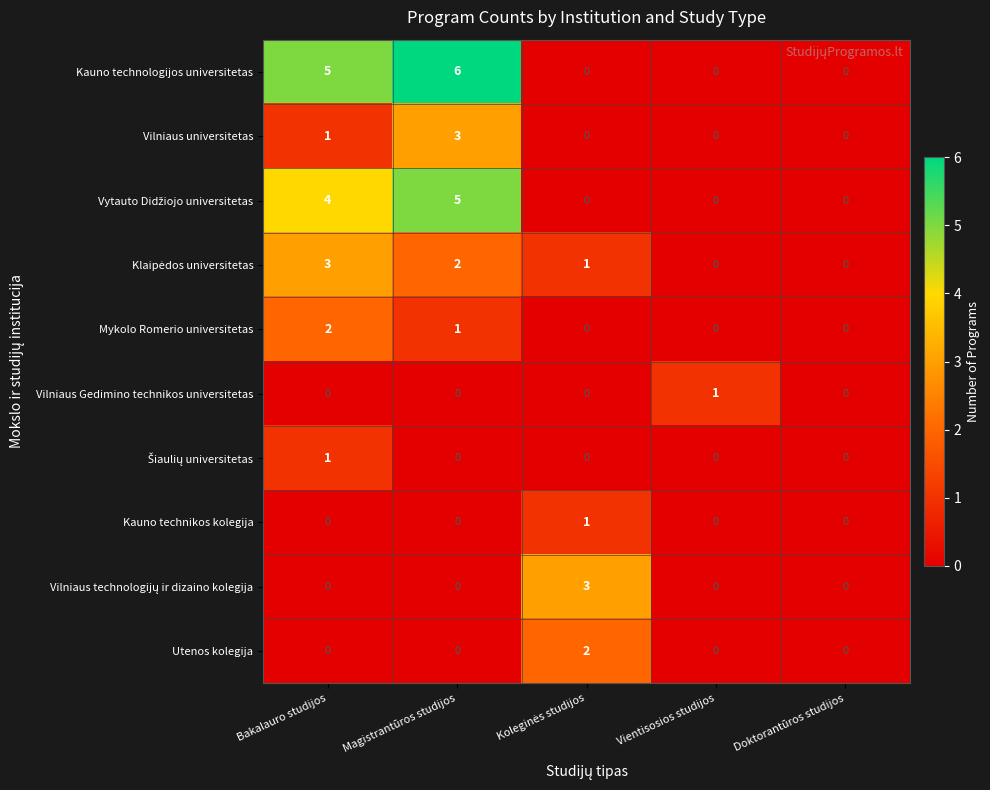

At which category is the sum across all series the highest?

Magistrantūros studijos